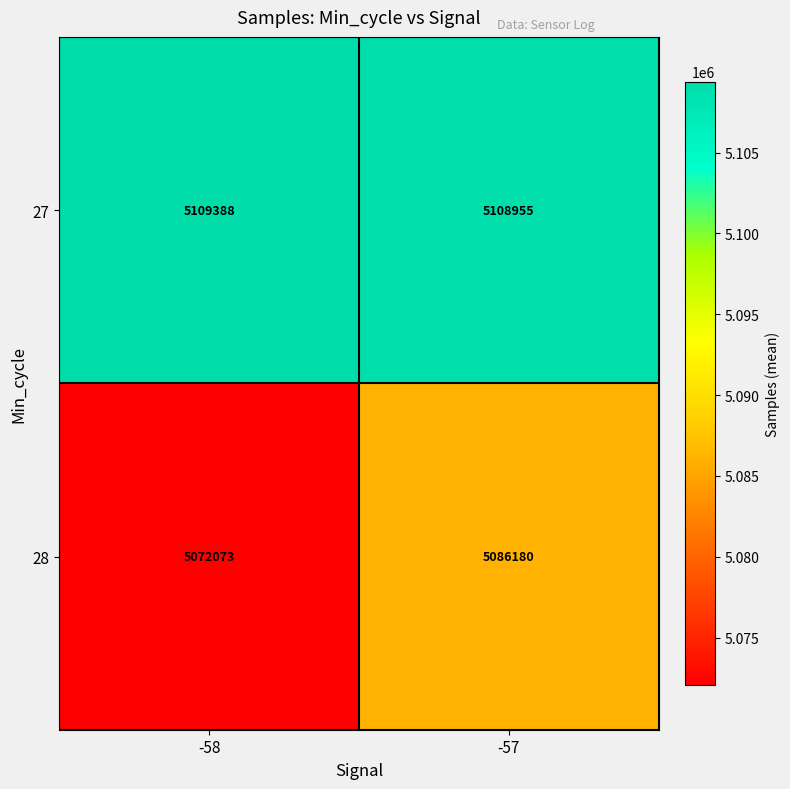

At -57, list the series in order from largest to smallest.

27, 28